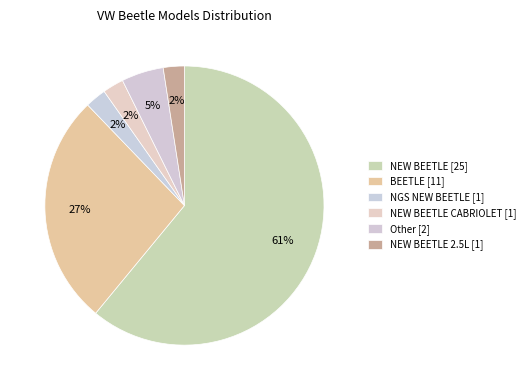

How many segments does this pie chart have?

6